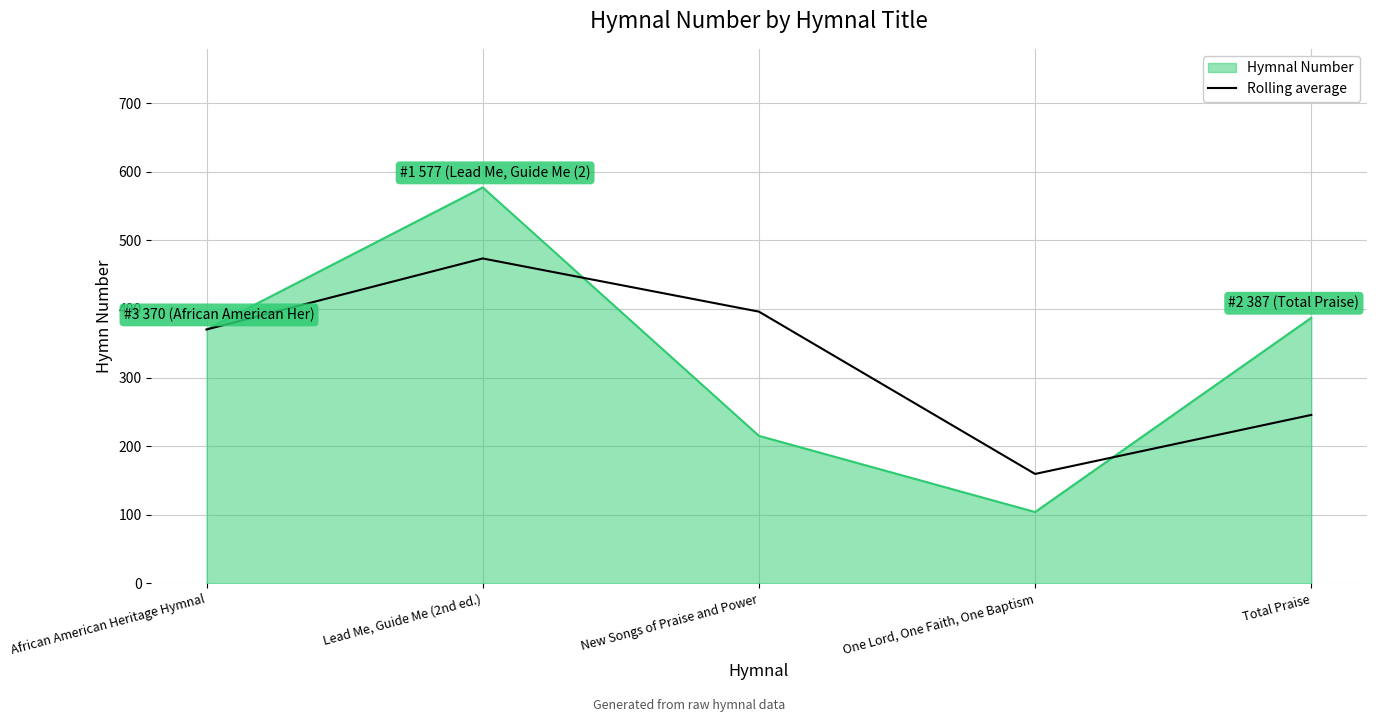

What is the total value across all series at Total Praise?

632.5